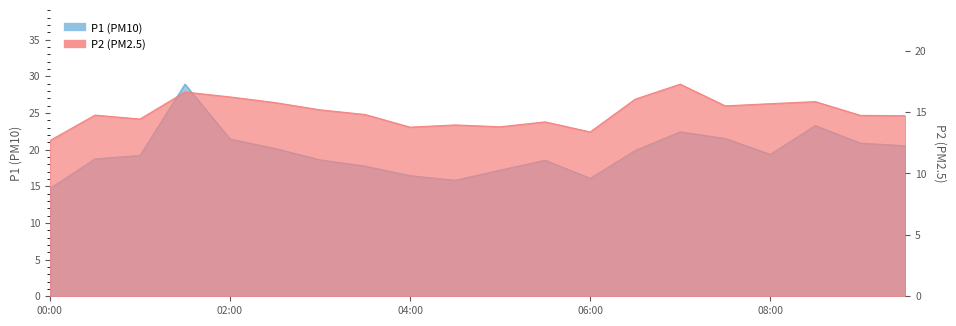

True or false: P2 and P1 intersect in this chart.

False